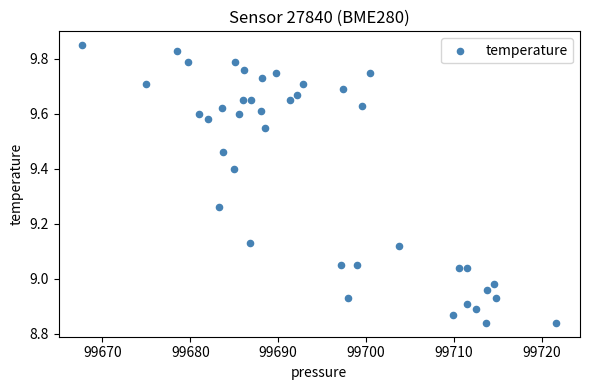

What is the range of Y values (max minus min)?

1.0